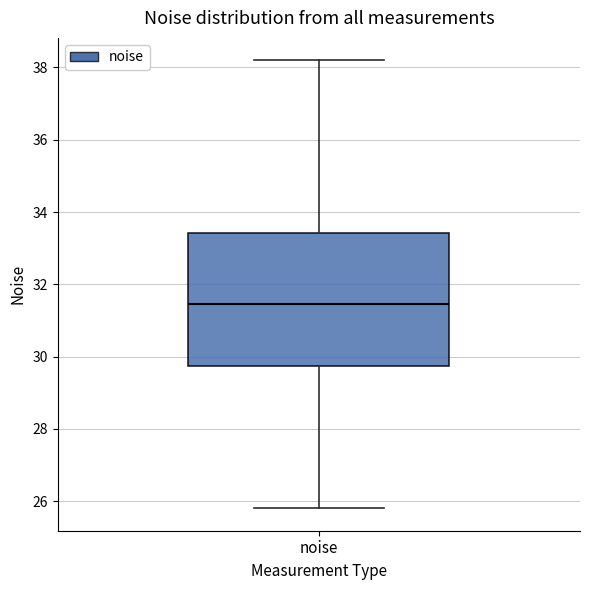

Read this box plot against the y-axis: the position of the median line, the range covered by the box, and the ends of both whiskers. The values are not printed on the chart, so give them approximately, as read against the axis.

median 31.4, box 29.8 to 33.4, whiskers 25.8 to 38.2